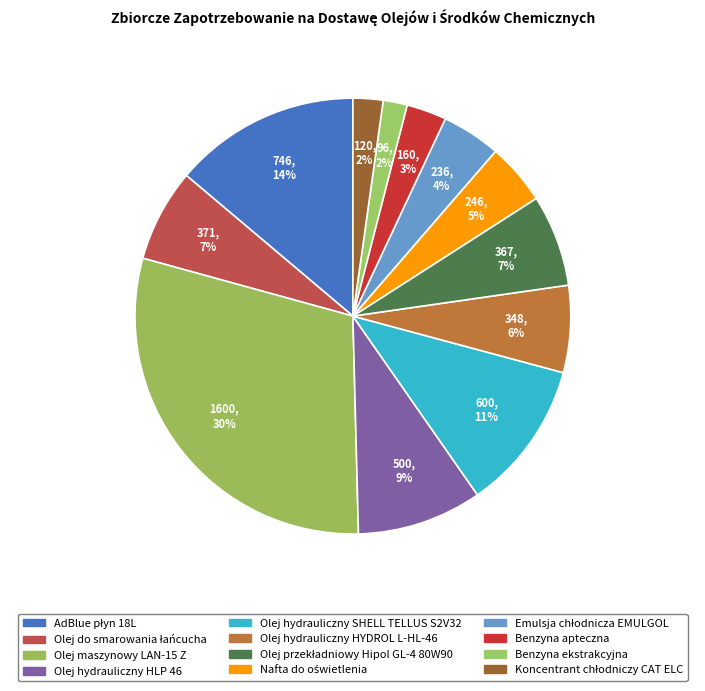

How many slices are in this pie chart?

12